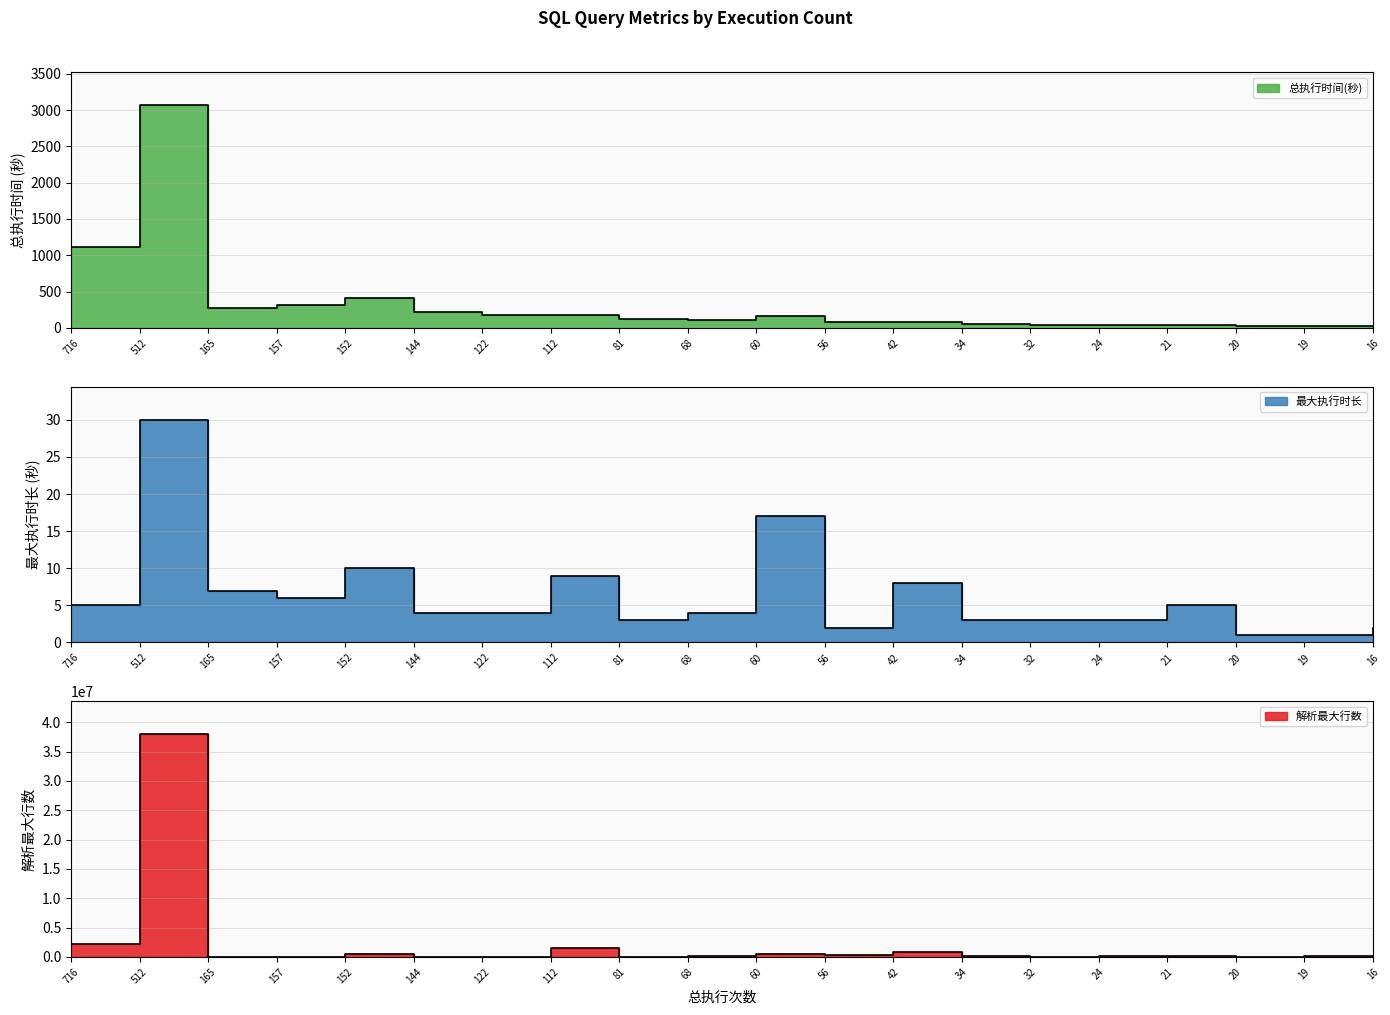

At 157, list the series in order from smallest to largest.

最大执行时长, 总执行时间(秒), 解析最大行数